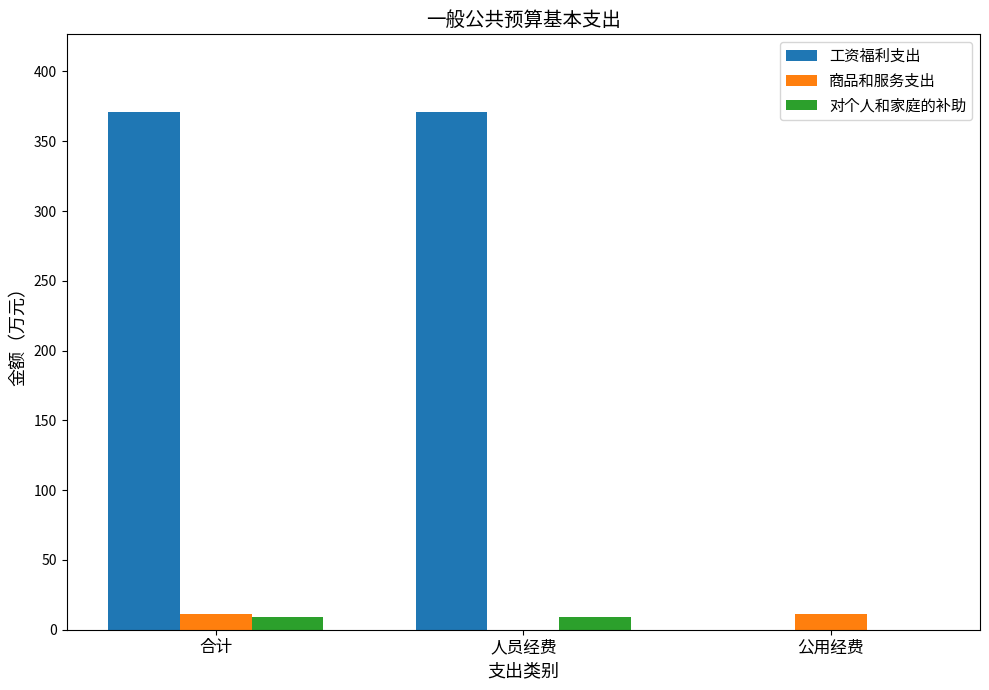

What is the average value of the 对个人和家庭的补助 series?

6.1